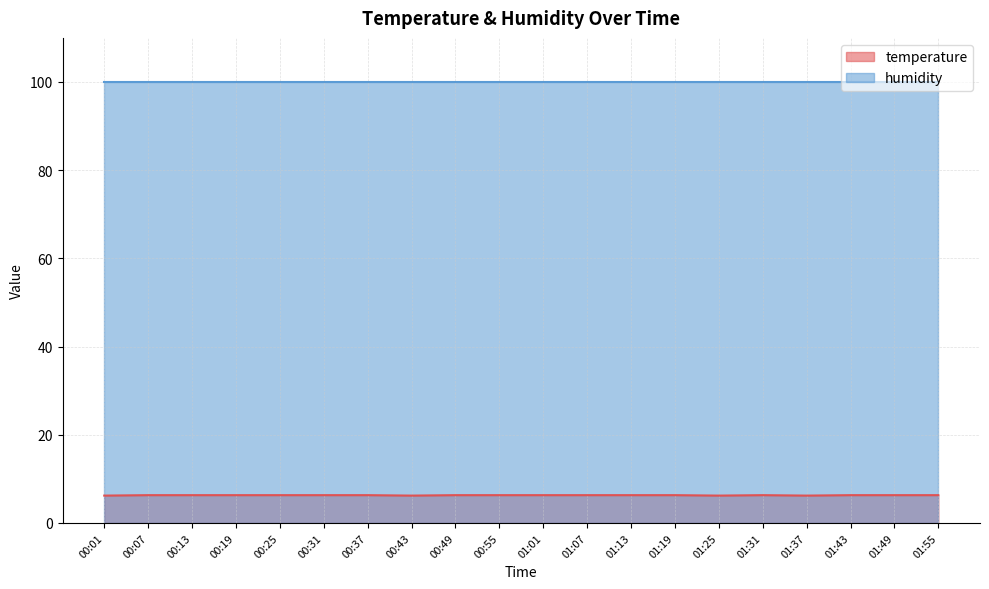

The value at 00:43 is 6.2. True or false?

True